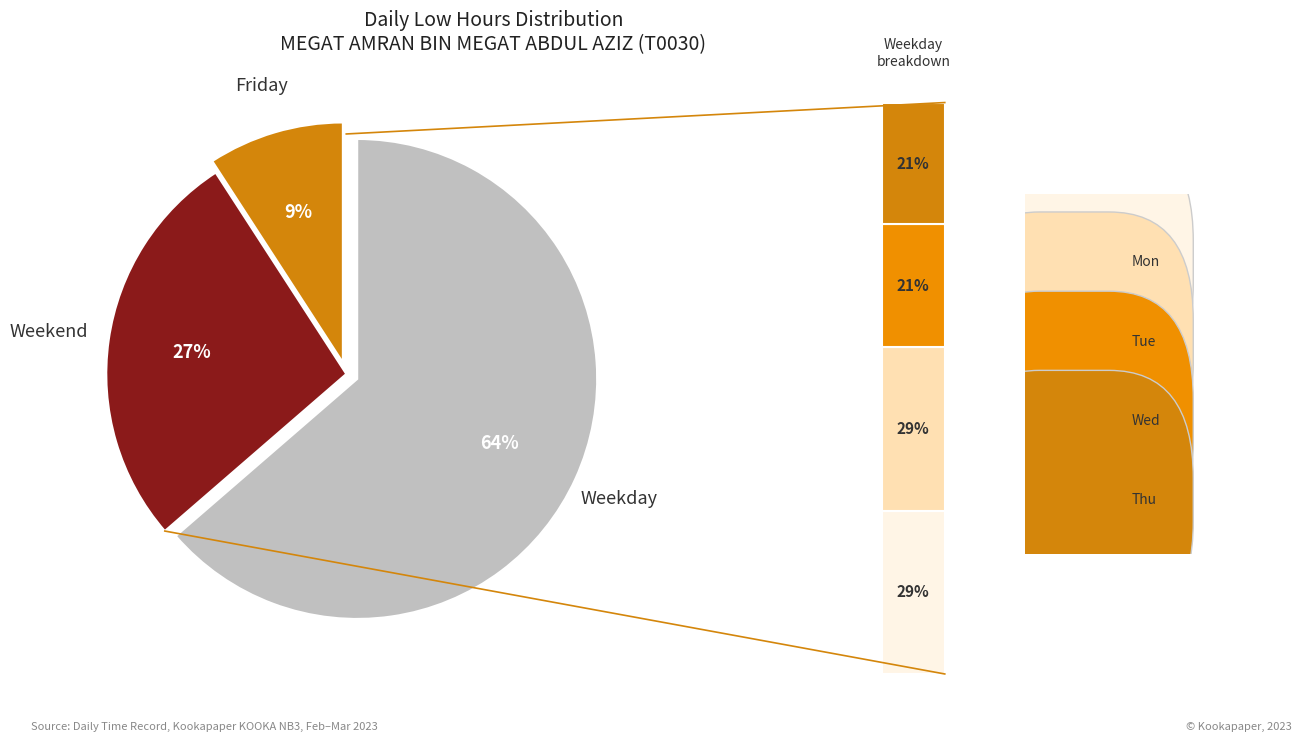

Between Tue(28) and Thu(9), which is larger?

Tue(28)